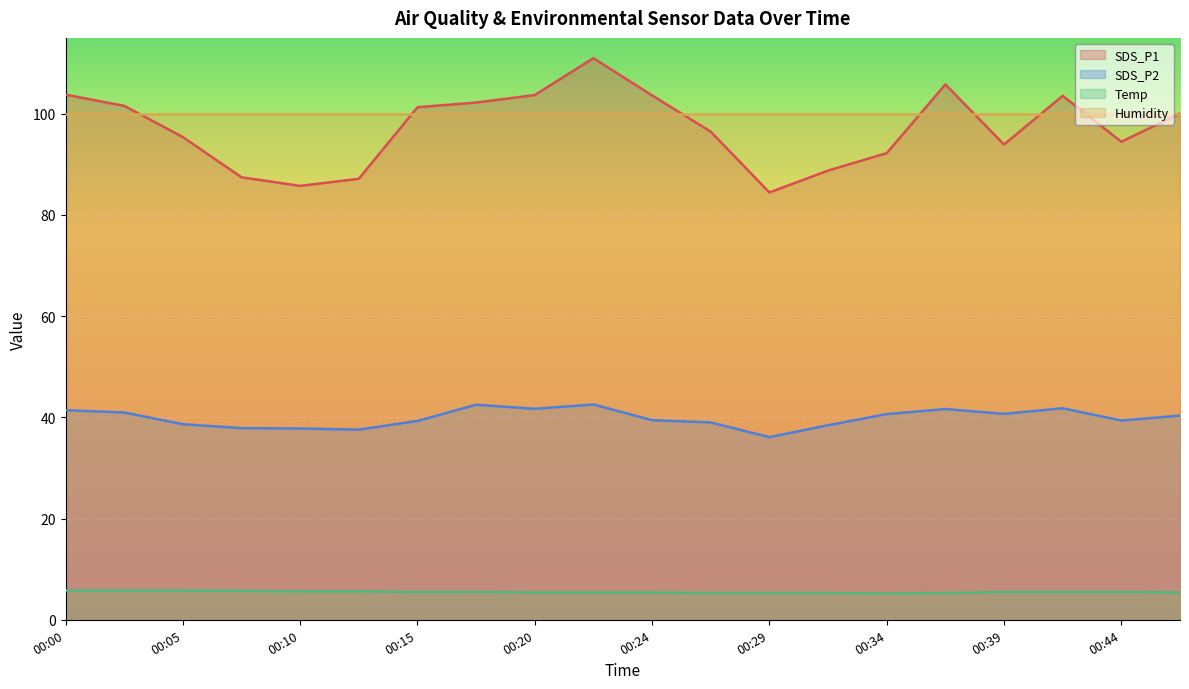

Count the number of data series in this chart.

4